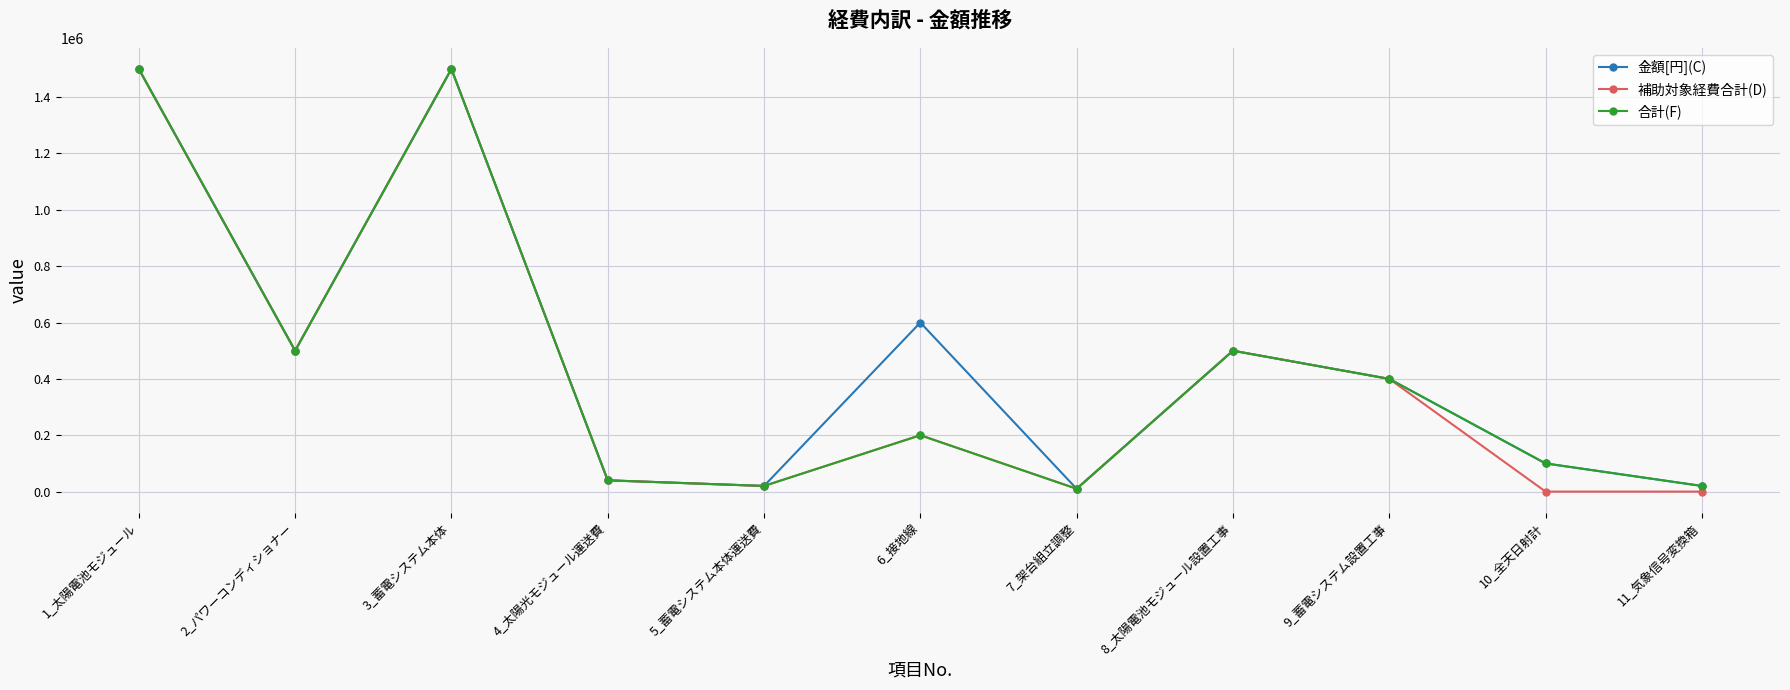

Reading left to right, what are all the values shown in this chart?

金額[円](C): 1_太陽電池モジュール=1500000	2_パワーコンディショナー=500000	3_蓄電システム本体=1500000	4_太陽光モジュール運送費=40000	5_蓄電システム本体運送費=20000	6_接地線=600000	7_架台組立調整=10000	8_太陽電池モジュール設置工事=500000	9_蓄電システム設置工事=400000	10_全天日射計=100000	11_気象信号変換箱=20000
補助対象経費合計(D): 1_太陽電池モジュール=1500000	2_パワーコンディショナー=500000	3_蓄電システム本体=1500000	4_太陽光モジュール運送費=40000	5_蓄電システム本体運送費=20000	6_接地線=200000	7_架台組立調整=10000	8_太陽電池モジュール設置工事=500000	9_蓄電システム設置工事=400000	10_全天日射計=0	11_気象信号変換箱=0
合計(F): 1_太陽電池モジュール=1500000	2_パワーコンディショナー=500000	3_蓄電システム本体=1500000	4_太陽光モジュール運送費=40000	5_蓄電システム本体運送費=20000	6_接地線=200000	7_架台組立調整=10000	8_太陽電池モジュール設置工事=500000	9_蓄電システム設置工事=400000	10_全天日射計=100000	11_気象信号変換箱=20000